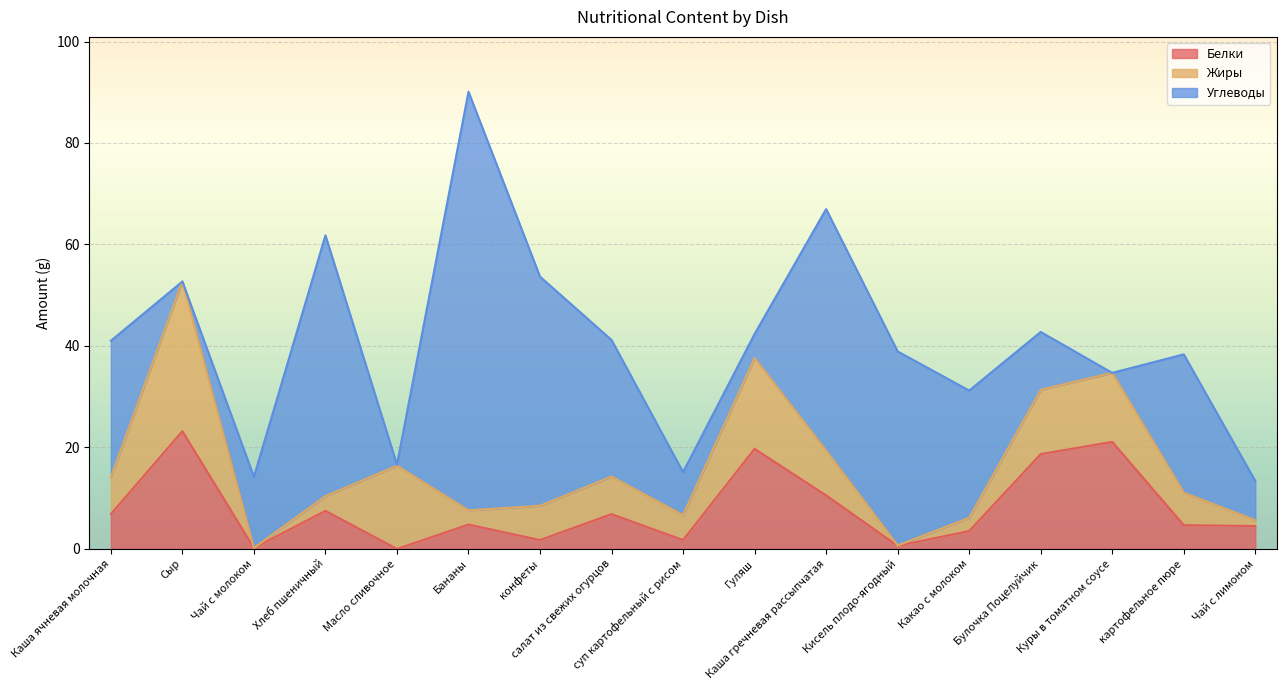

At which category is the sum across all series the highest?

Бананы